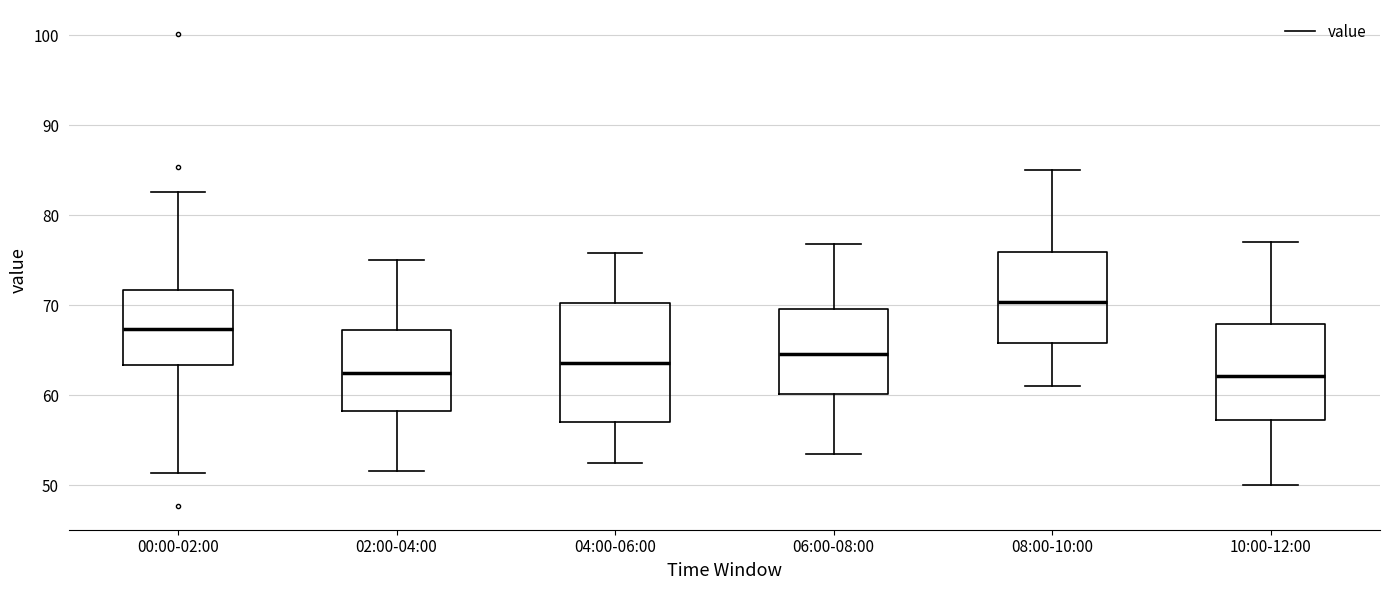

Which box has the highest median line?

08:00-10:00